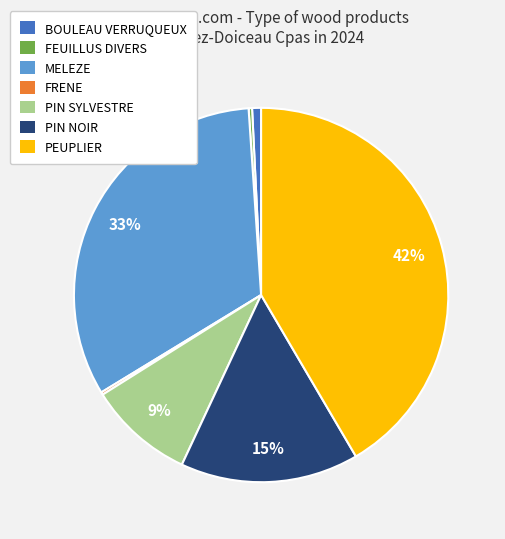

Which slice is the largest?

PEUPLIER